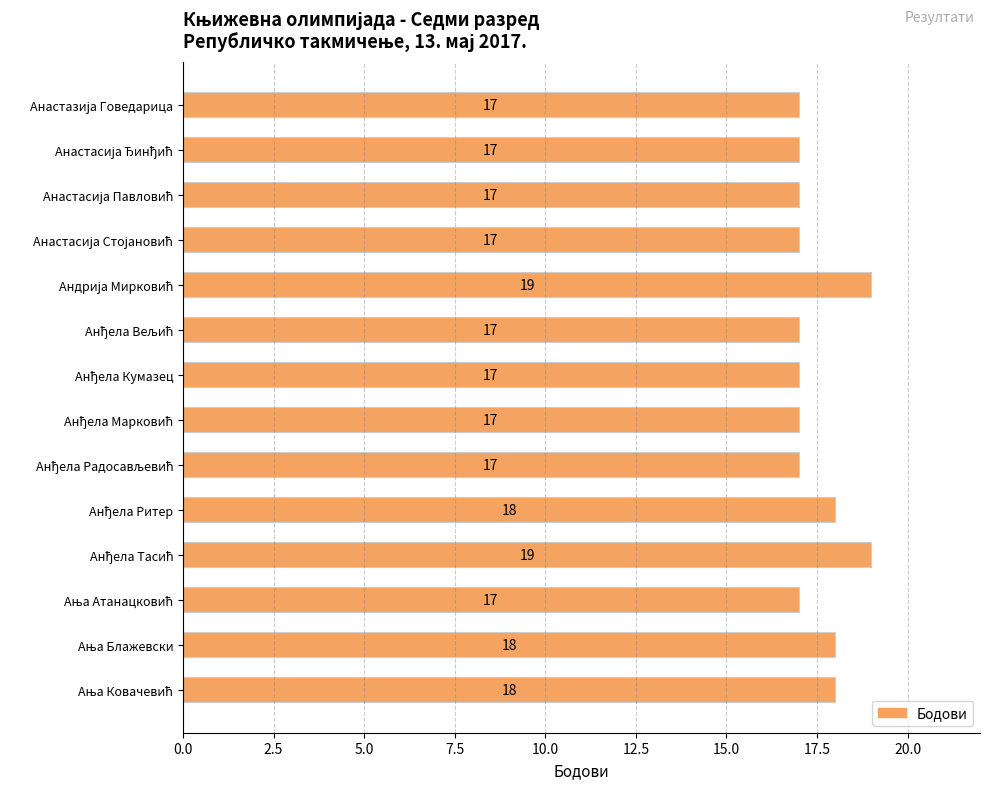

What is the minimum value shown in the chart?

17